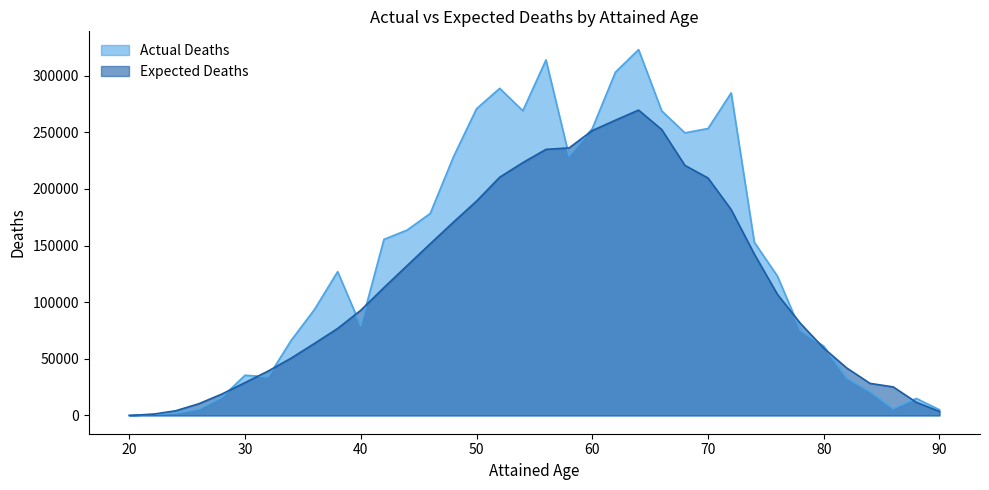

What is the value of the Expected Deaths point at the 36th from the left?

3500